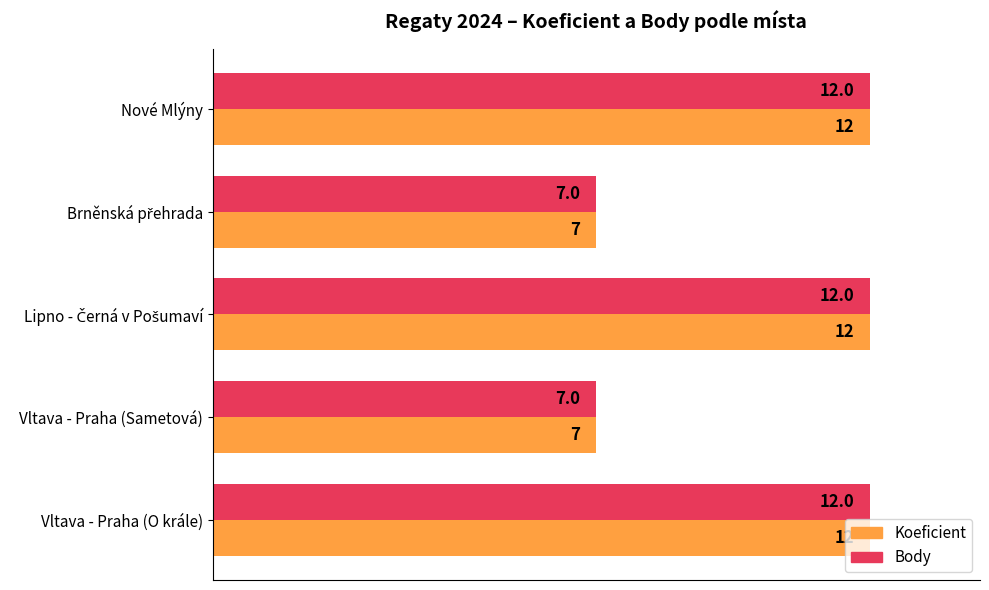

What value does the Body series have at Nové Mlýny?

12